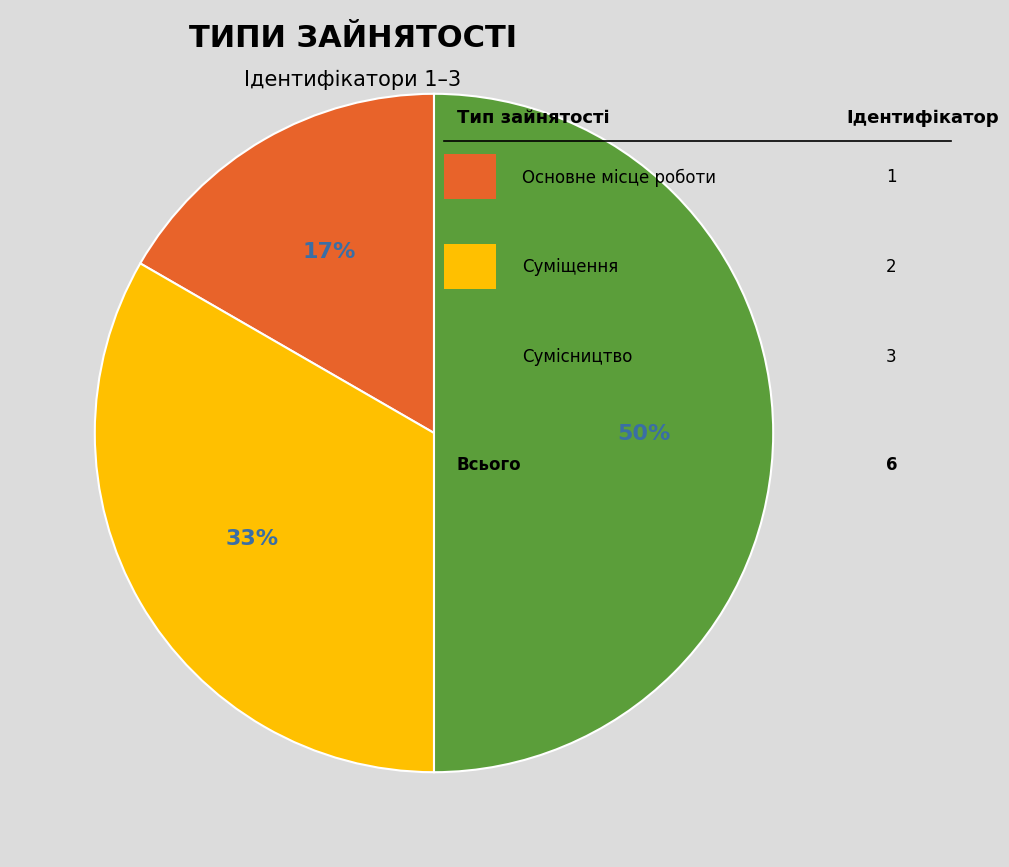

To the nearest percent, what is the difference between the largest and smallest slice percentages?

33%